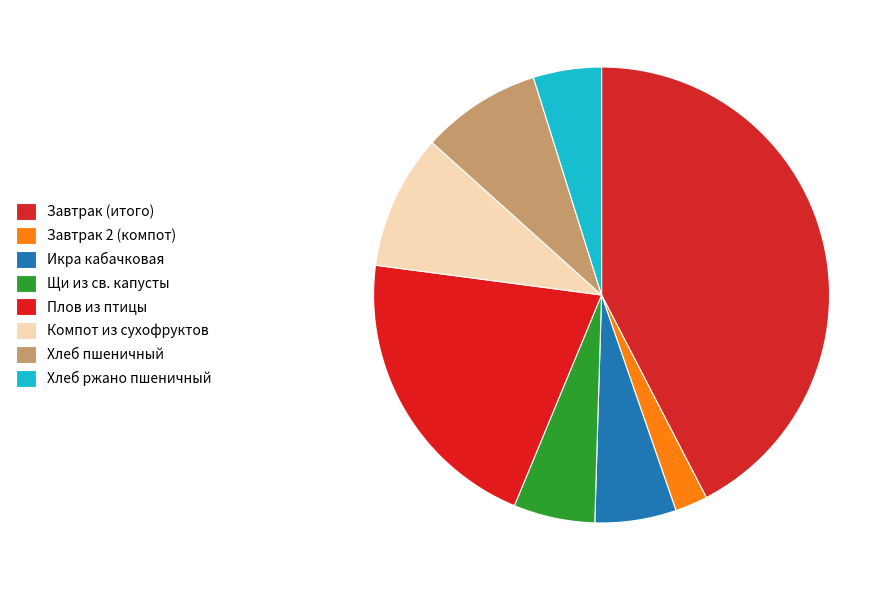

The Икра кабачковая slice represents 1% of the pie. True or false?

False